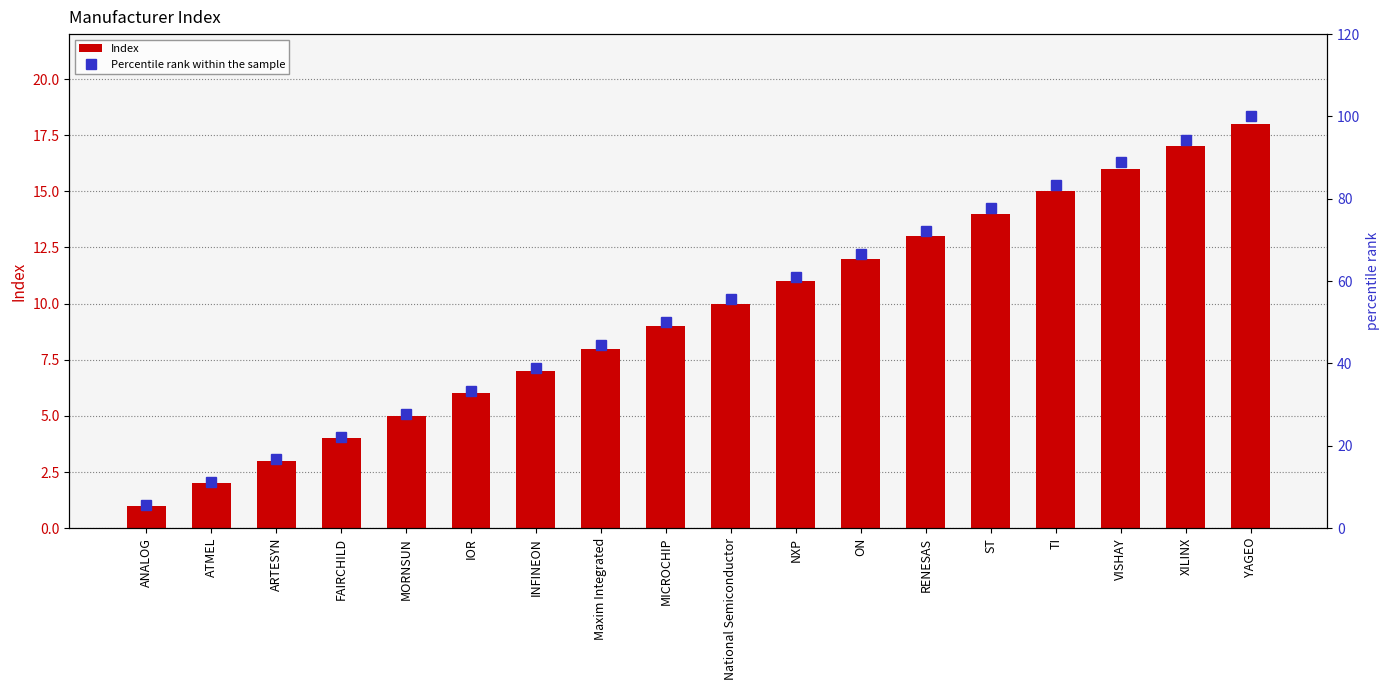

List the series in order of their peak value, highest first.

Percentile rank within the sample, Index